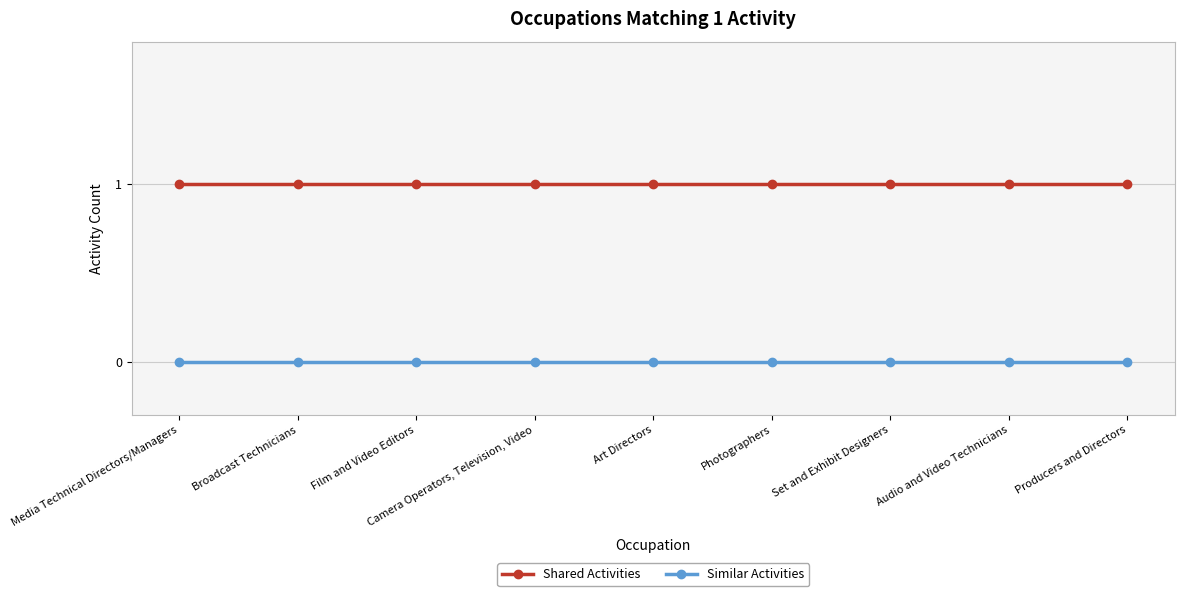

What is the spread (max minus min) of values at Set and Exhibit Designers?

1